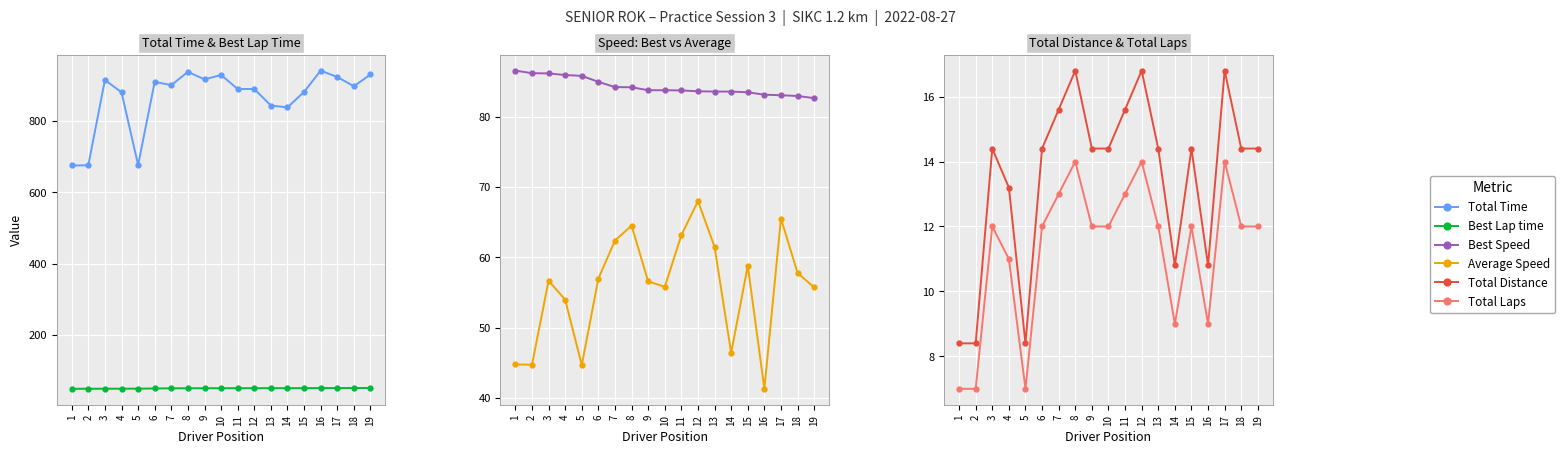

True or false: Best Speed has a value of 83.7 at 11.

True